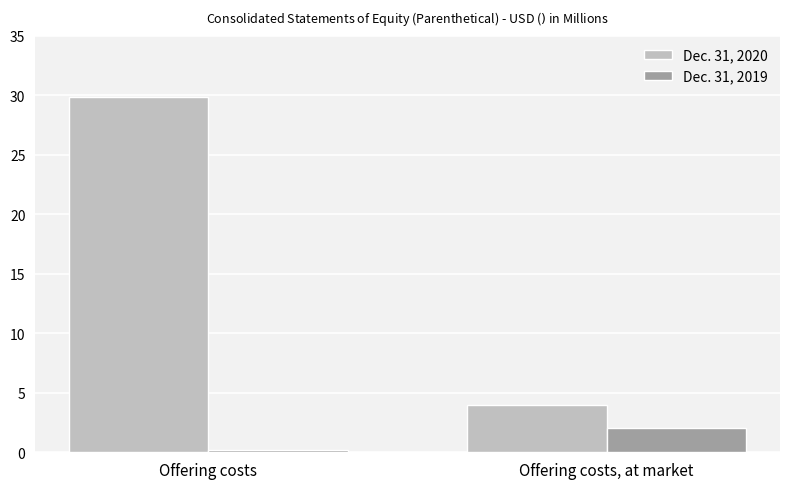

Reading left to right, what are all the values shown in this chart?

Dec. 31, 2020: 29.9	4.0
Dec. 31, 2019: 0.2	2.0